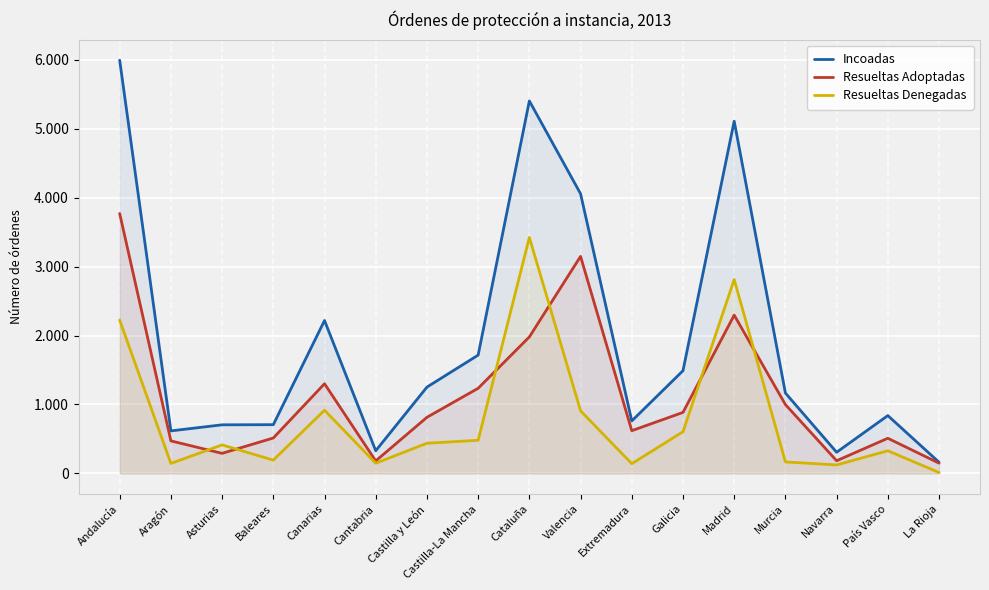

Reading left to right, extract all data points from this chart.

Incoadas: 5994	617	705	707	2218	329	1252	1716	5403	4056	761	1490	5109	1166	307	839	162
Resueltas Adoptadas: 3770	472	291	514	1301	181	814	1235	1980	3148	620	885	2296	999	184	510	149
Resueltas Denegadas: 2224	145	414	193	917	148	438	481	3423	908	141	605	2813	167	123	329	13